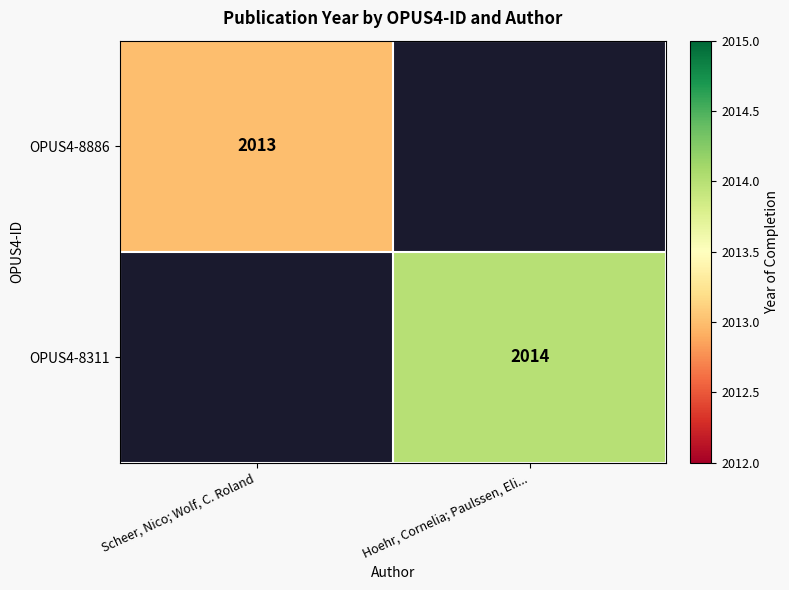

Which category has the highest value across all series?

Hoehr, Cornelia; Paulssen, Eli...